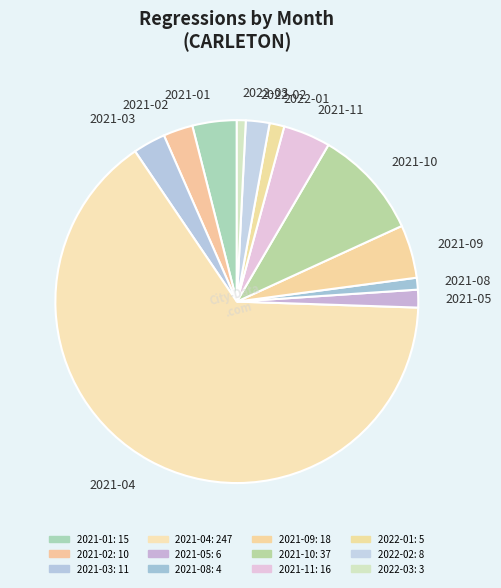

Is the sum of 2021-11 and 2022-02 greater than half?

No